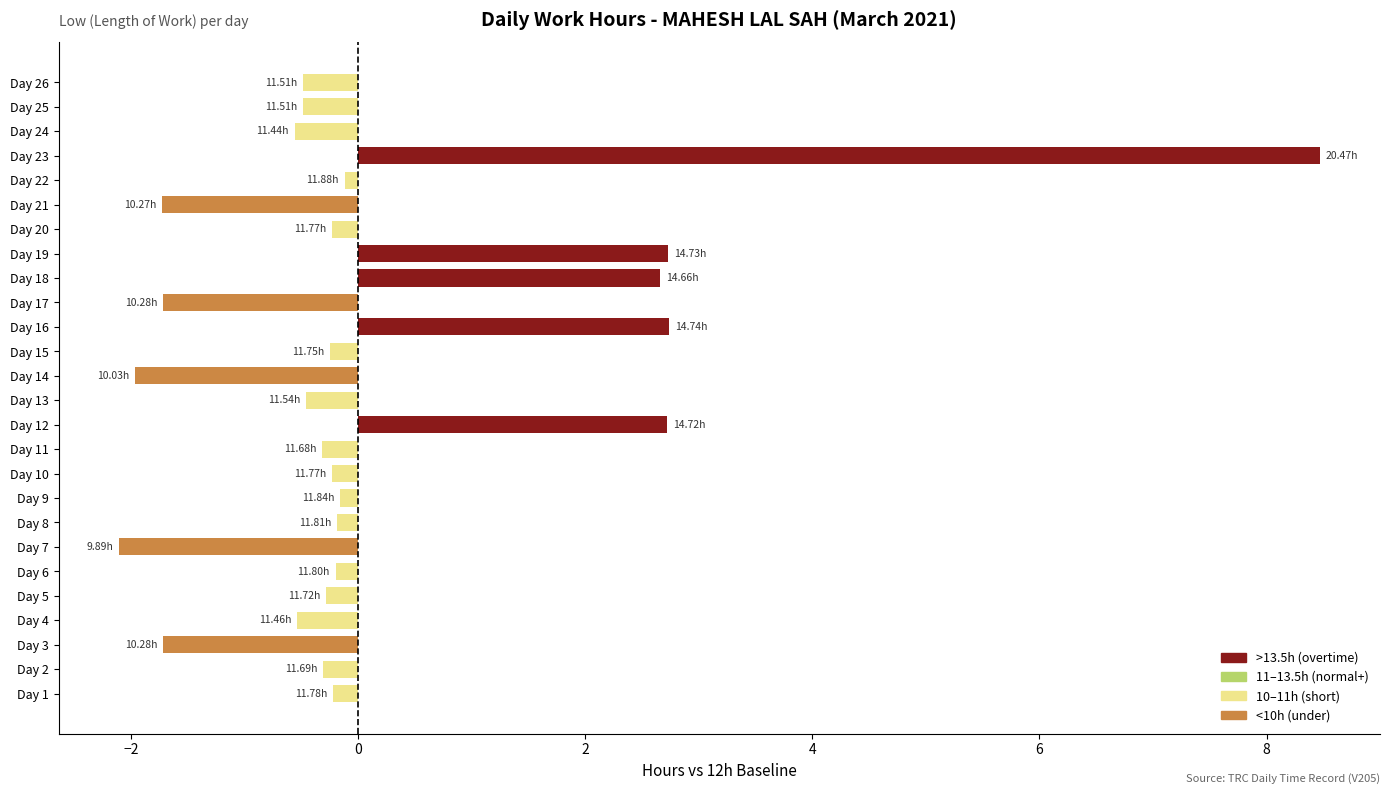

What is the difference between the maximum and minimum values?

10.6